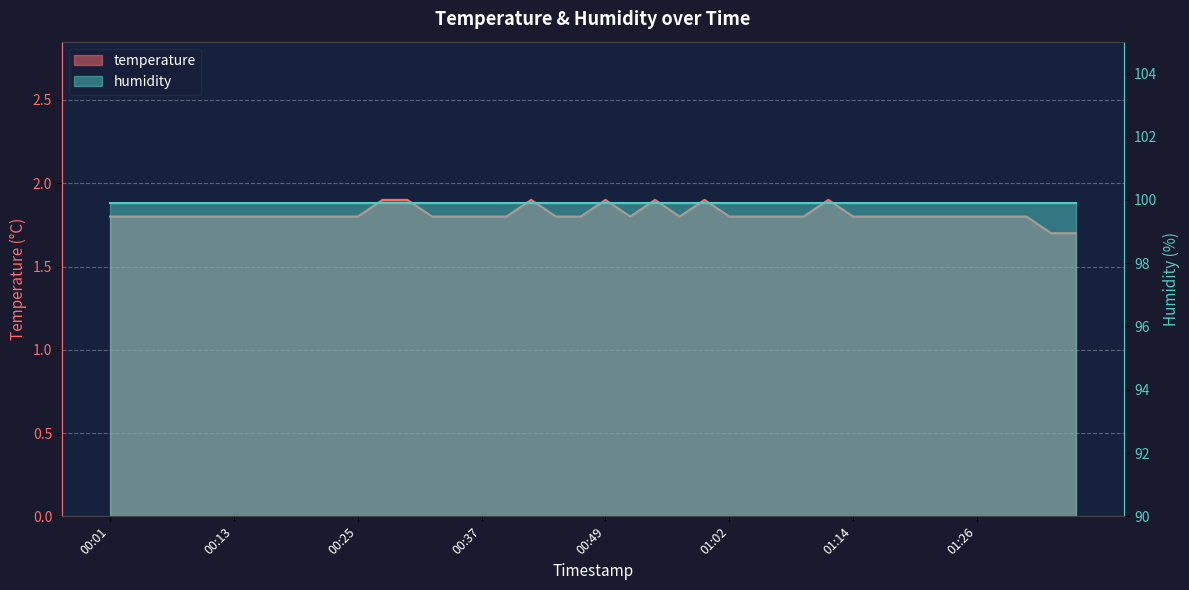

List the labels in order of value, smallest first.

01:33, 01:36, 00:01, 00:03, 00:05, 00:08, 00:10, 00:13, 00:15, 00:18, 00:20, 00:22, 00:25, 00:32, 00:35, 00:37, 00:40, 00:44, 00:47, 00:52, 00:57, 01:02, 01:04, 01:06, 01:09, 01:14, 01:16, 01:19, 01:21, 01:23, 01:26, 01:28, 01:31, 00:27, 00:30, 00:42, 00:49, 00:54, 00:59, 01:11